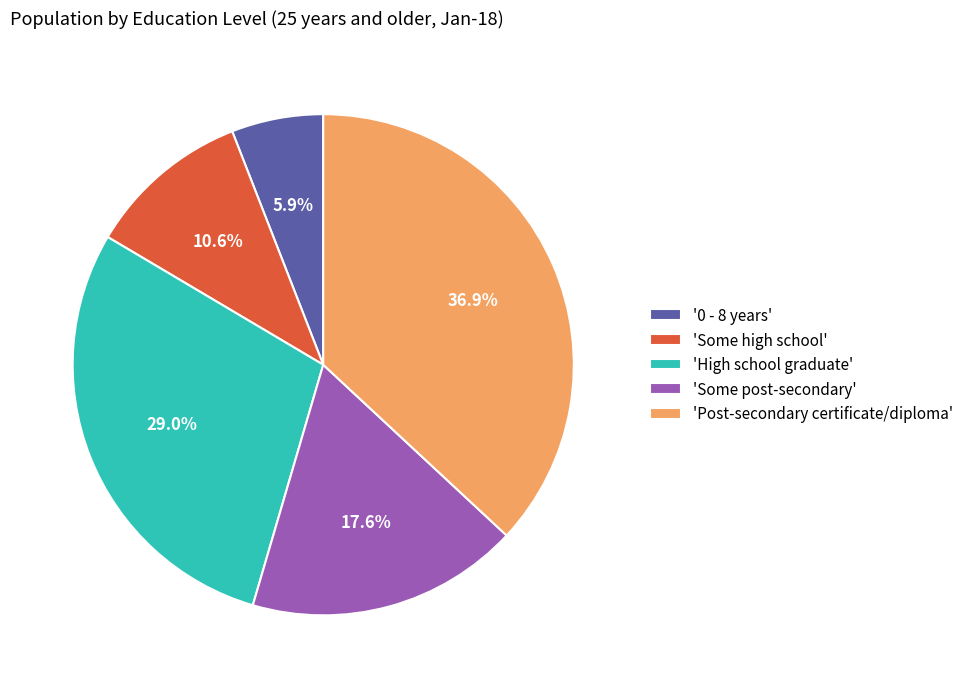

Which slice is the largest?

'Post-secondary certificate/diploma'